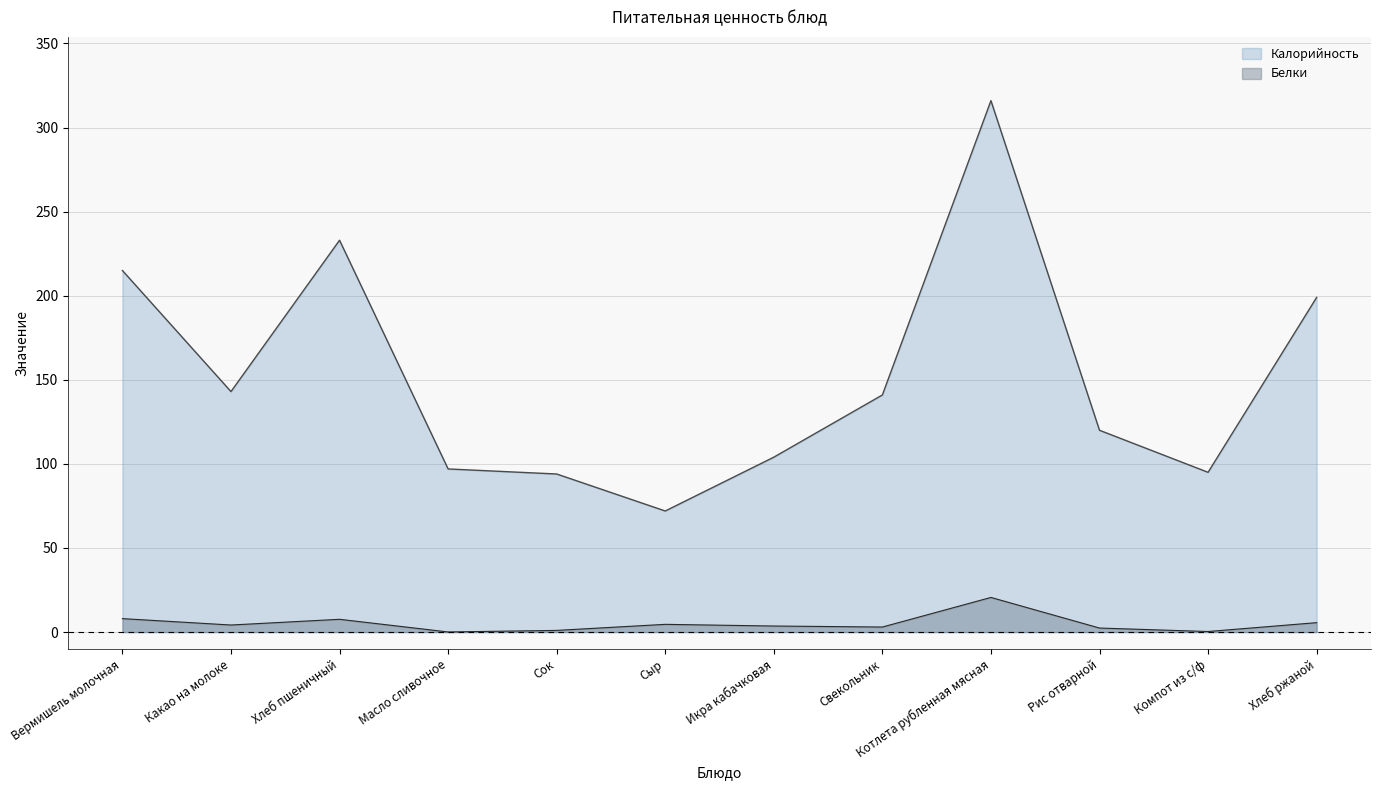

What is the total value across all series at Сыр?

76.6